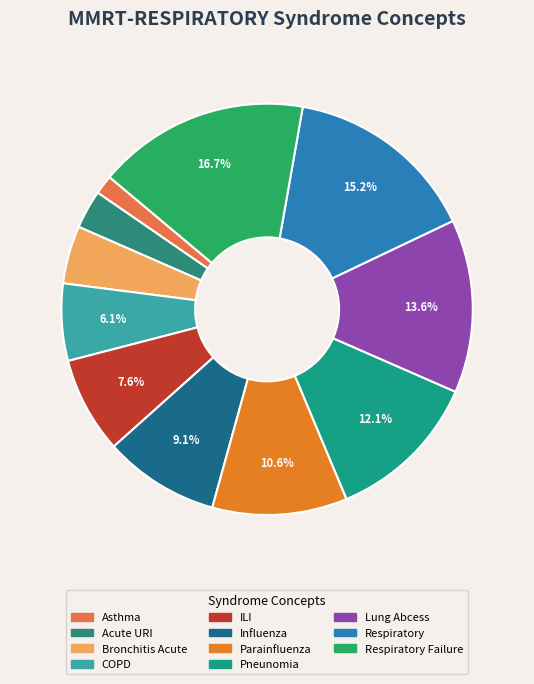

Count the number of slices in the pie.

11